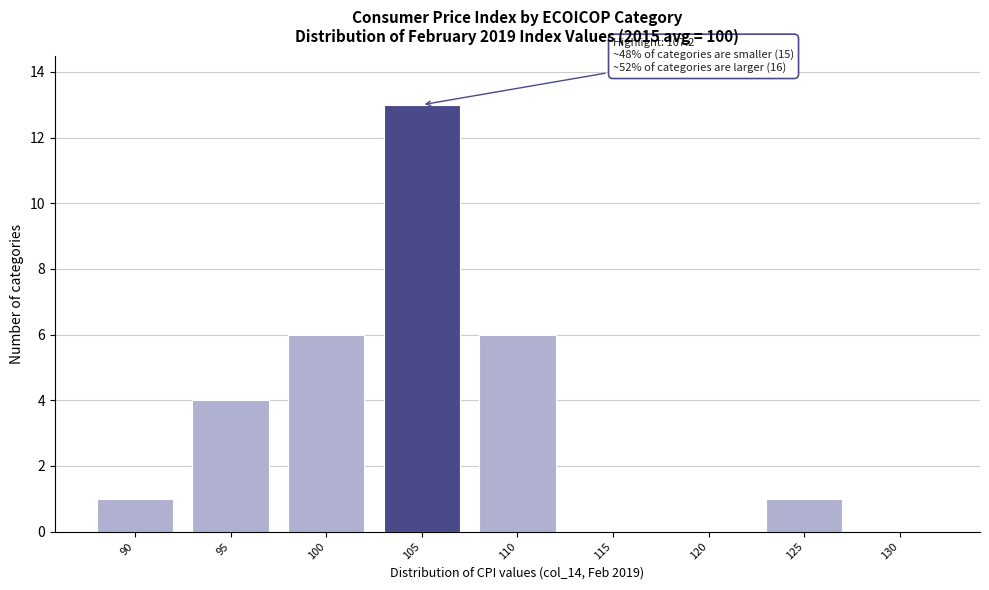

Reading right to left, what are all the values shown in this chart?

130=0	125=1	120=0	115=0	110=6	105=13	100=6	95=4	90=1